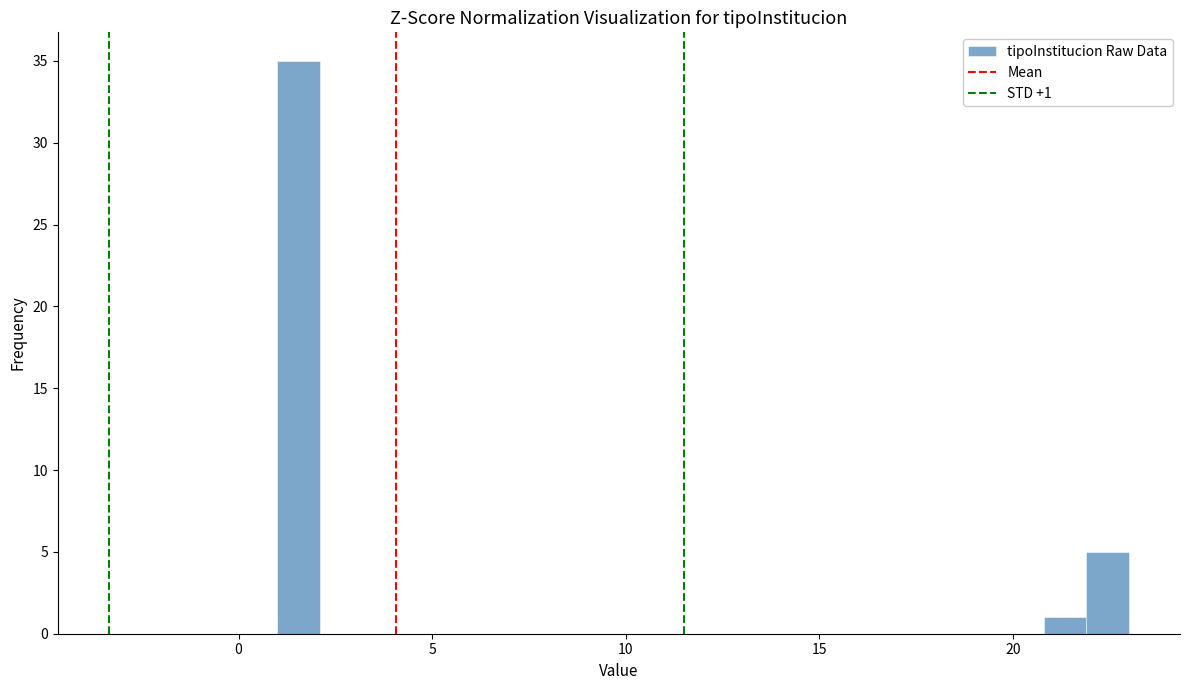

Read against the x-axis, roughly where is the centre of the tallest bar?

1.5